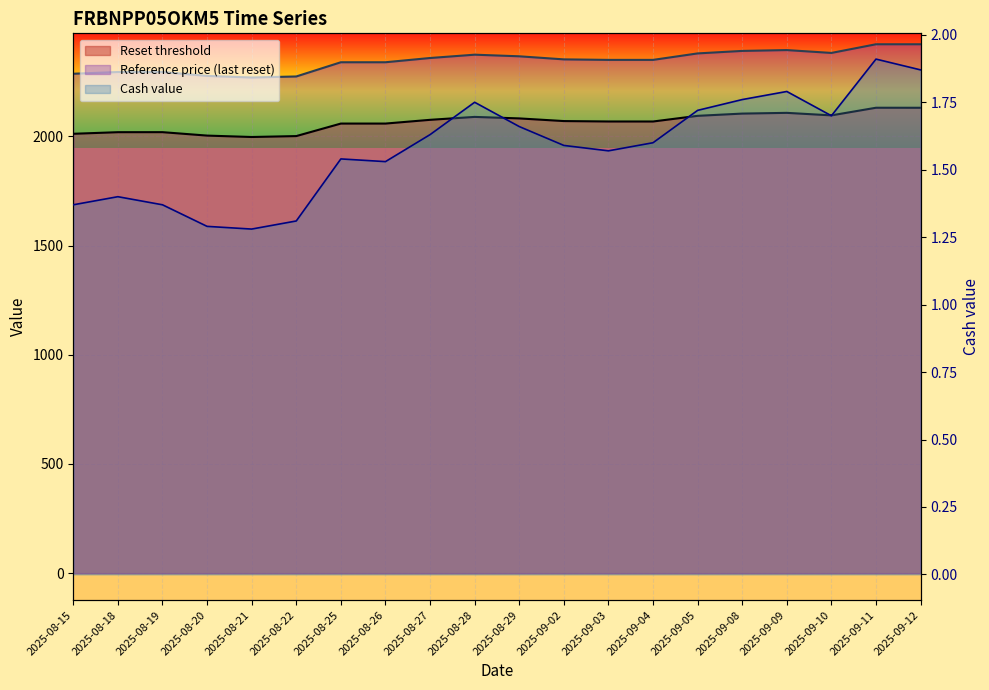

At which category does the chart reach its minimum across all series?

2025-08-21